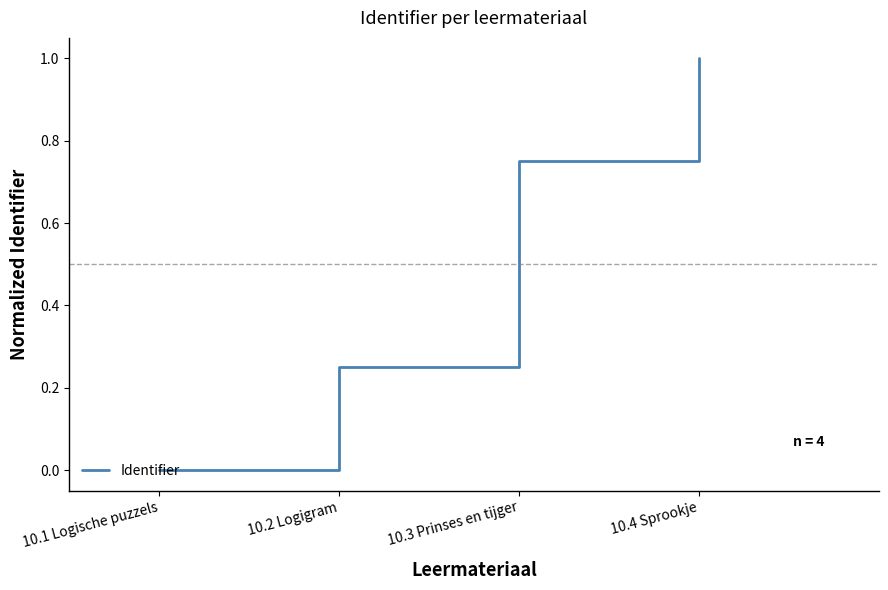

Is it true that the value at 10.1 Logische puzzels is 0.6?

False